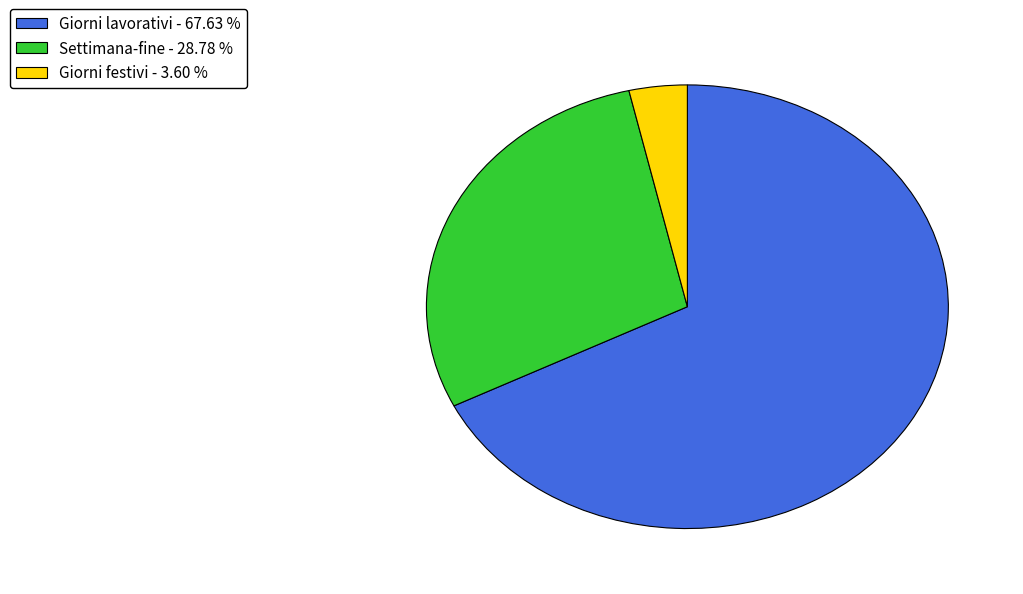

What is the largest slice in the pie chart?

Giorni lavorativi